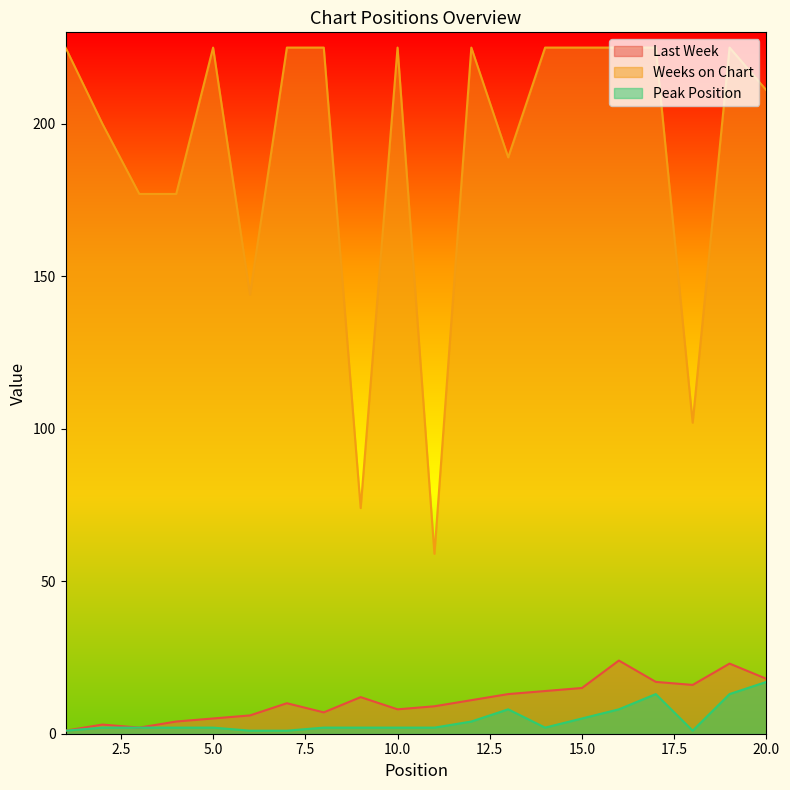

True or false: Last Week has more than 2 points higher than both neighbors.

True